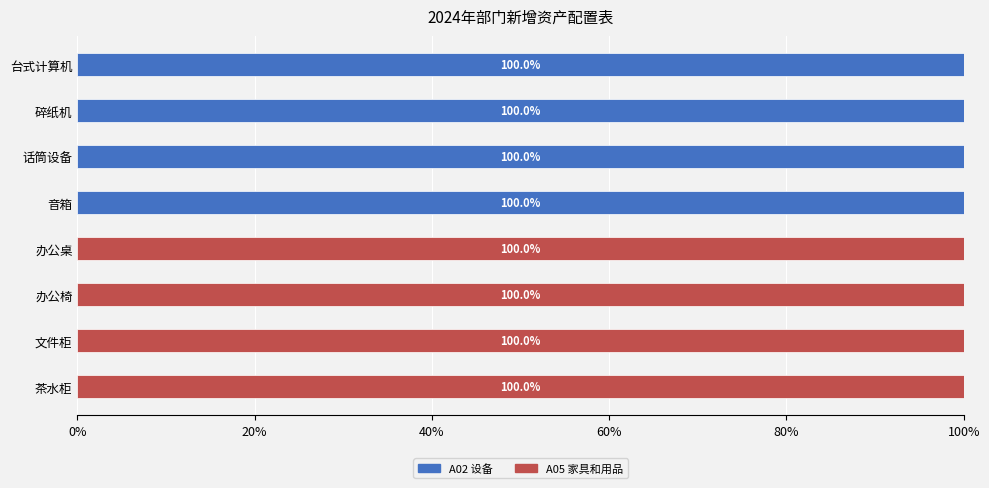

How many A02 设备 values are between 0 and 100?

8